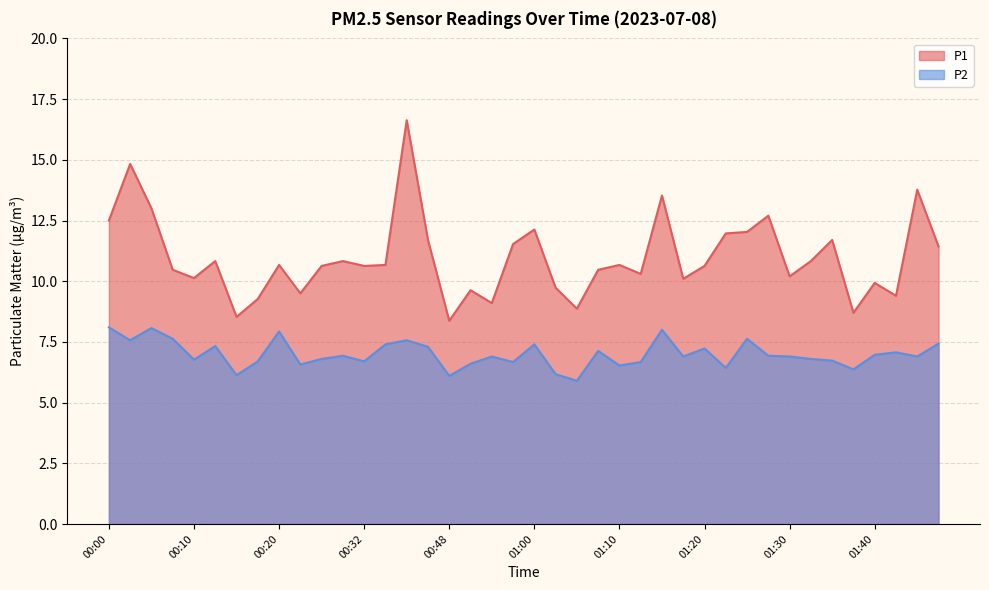

What is the difference between the second highest and second lowest values in the P2 series?

2.0